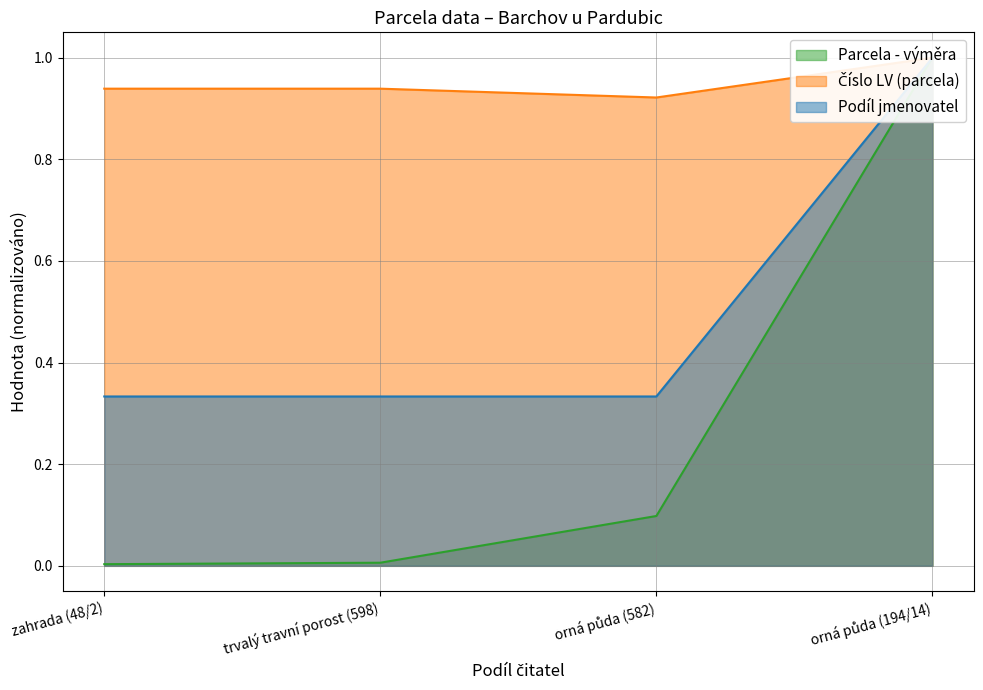

What is the total value across all series at orná půda (194/14)?

3.0